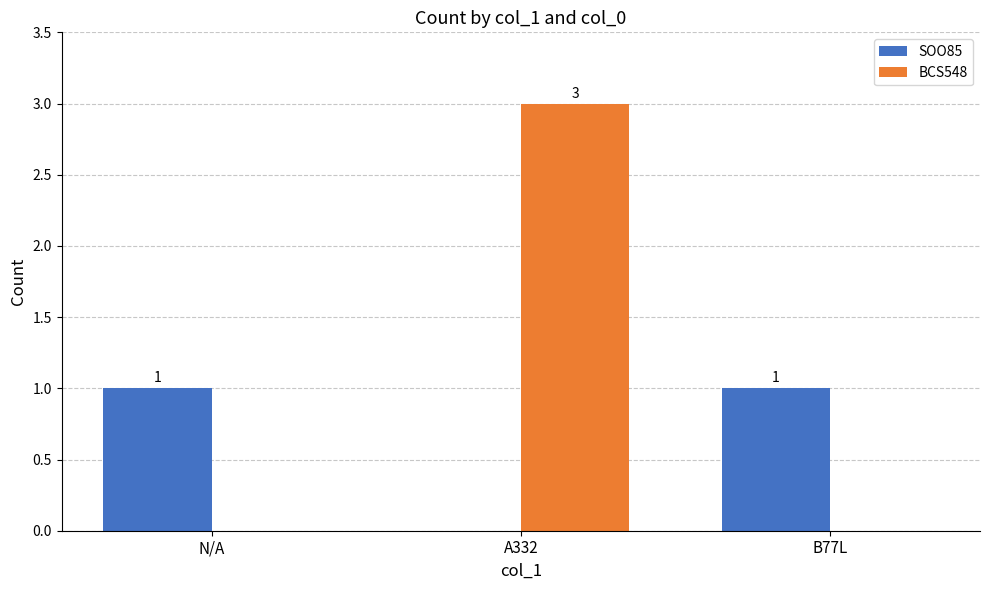

The SOO85 series shows 0 at A332. True or false?

True